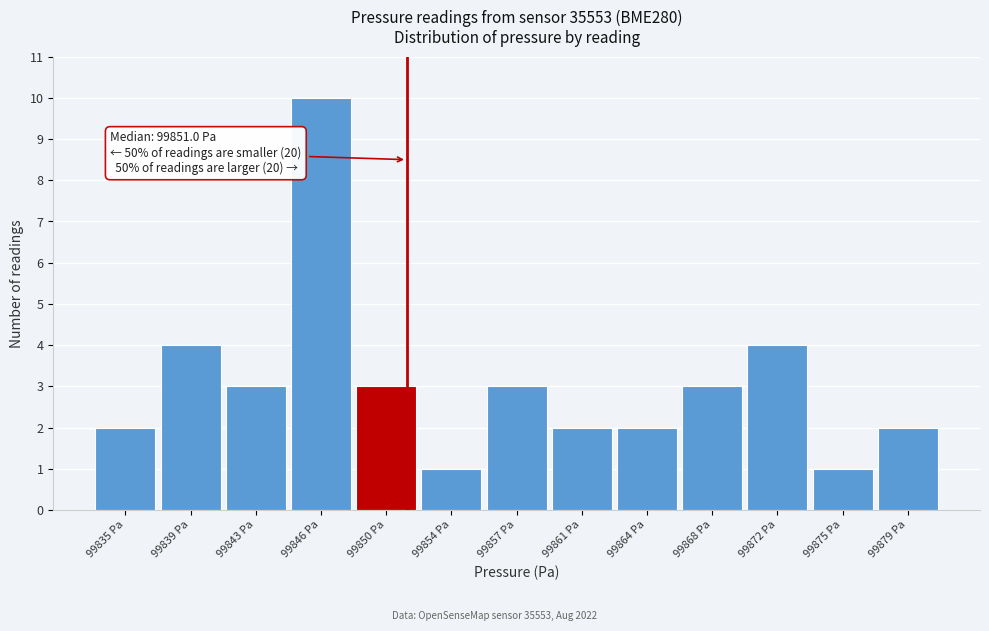

Over which range of the x-axis is the bar tallest?

99844.5 to 99848.0